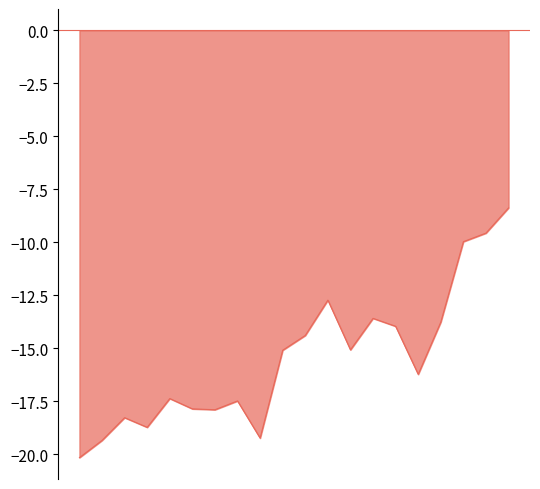

List the labels in order of value, smallest first.

0, 1, 8, 3, 2, 6, 5, 7, 4, 15, 9, 12, 10, 14, 16, 13, 11, 17, 18, 19